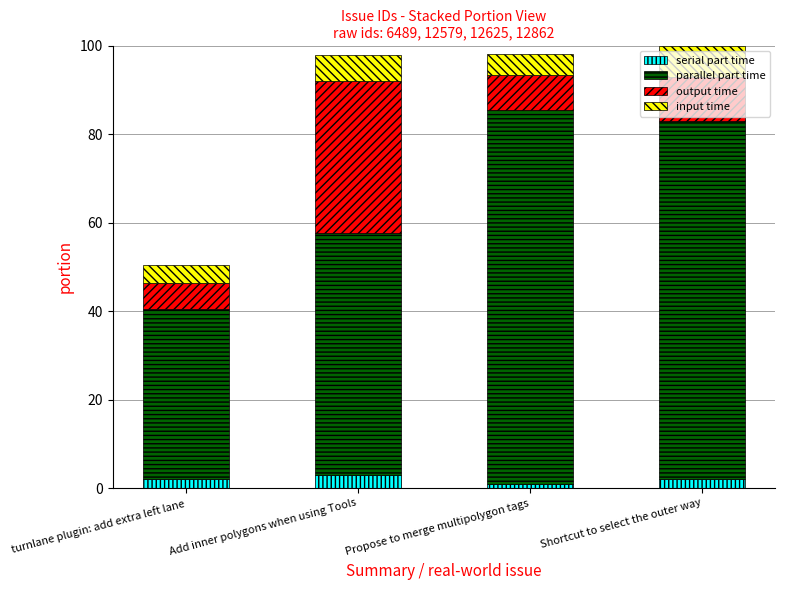

What is the sum of all serial part time values?

7.9